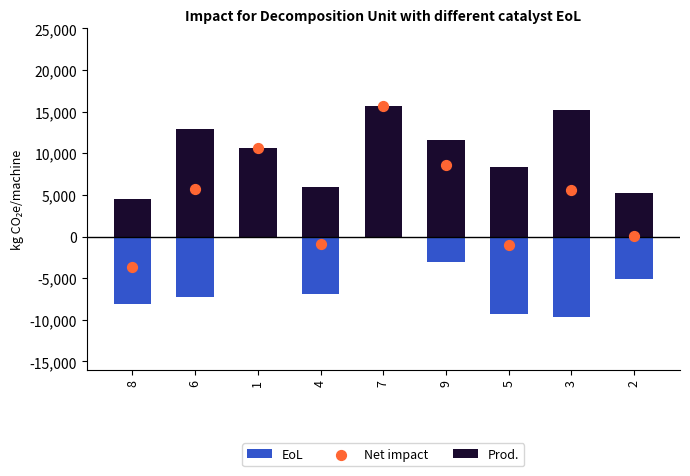

What is the total value across all series at 8?

-7200